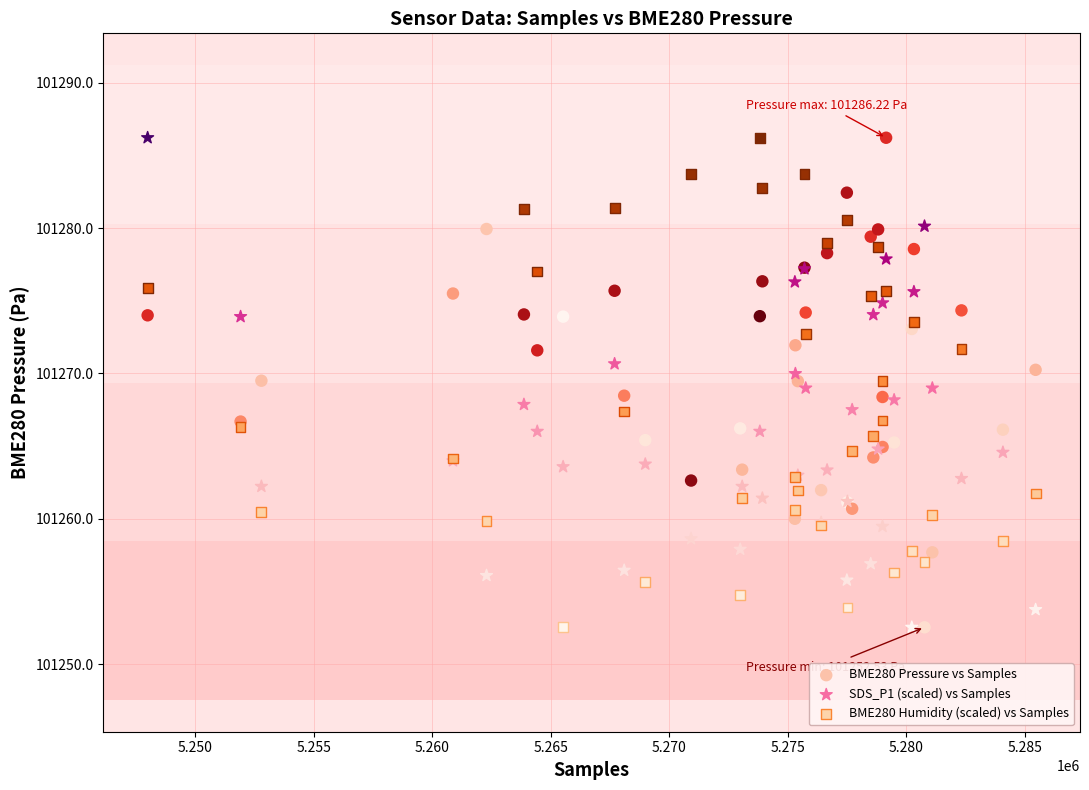

What is the X range (max minus min) for the scatter plot?

37465.0